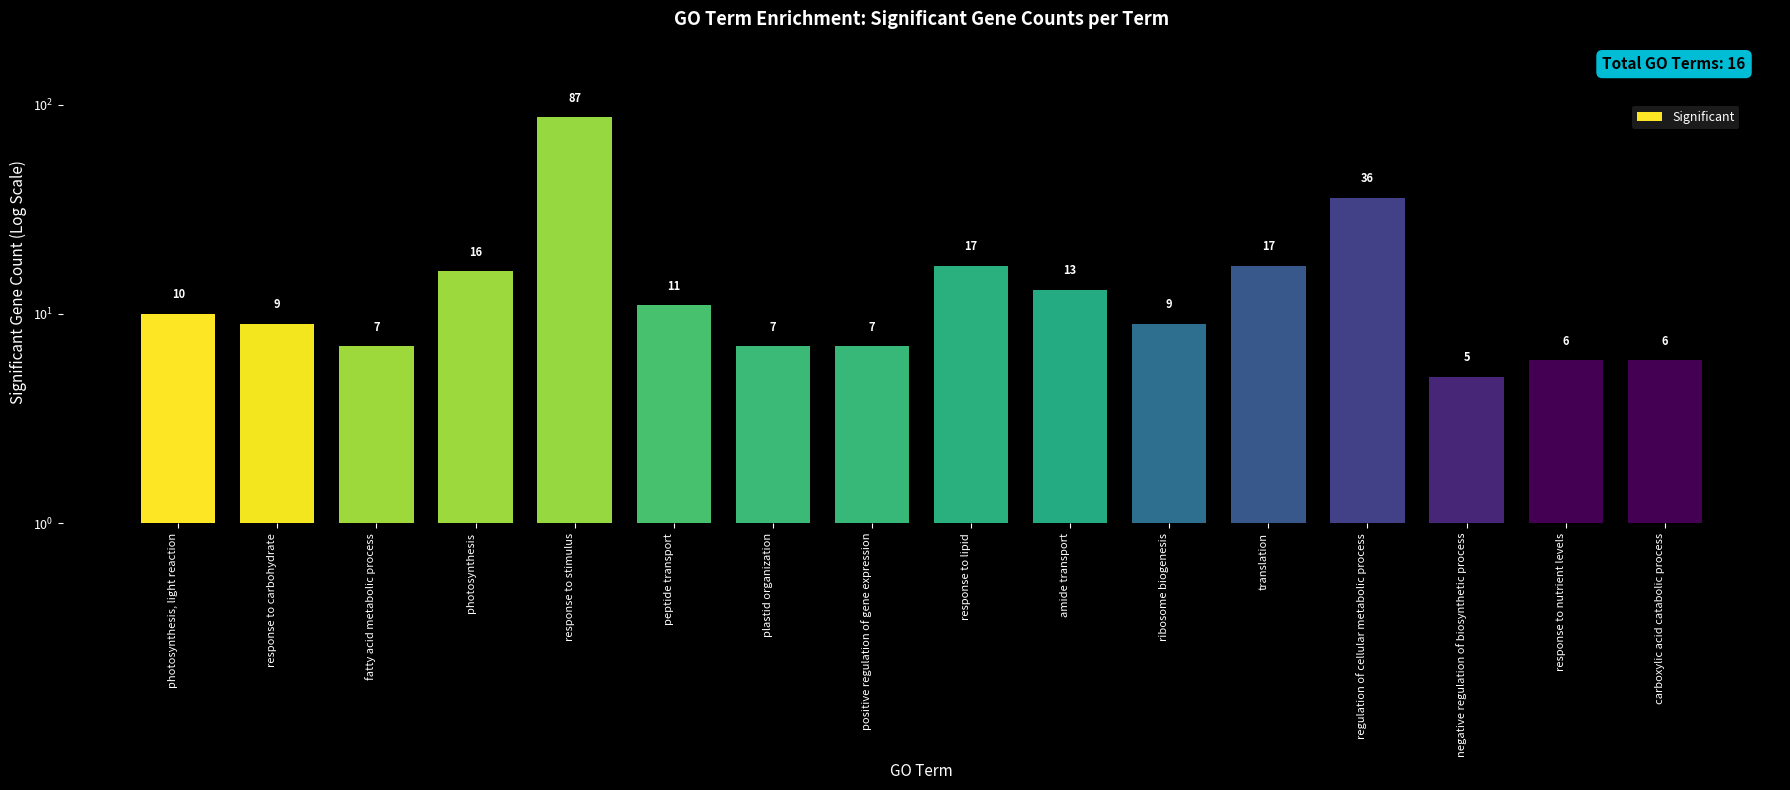

Does the chart contain stacked bars?

No